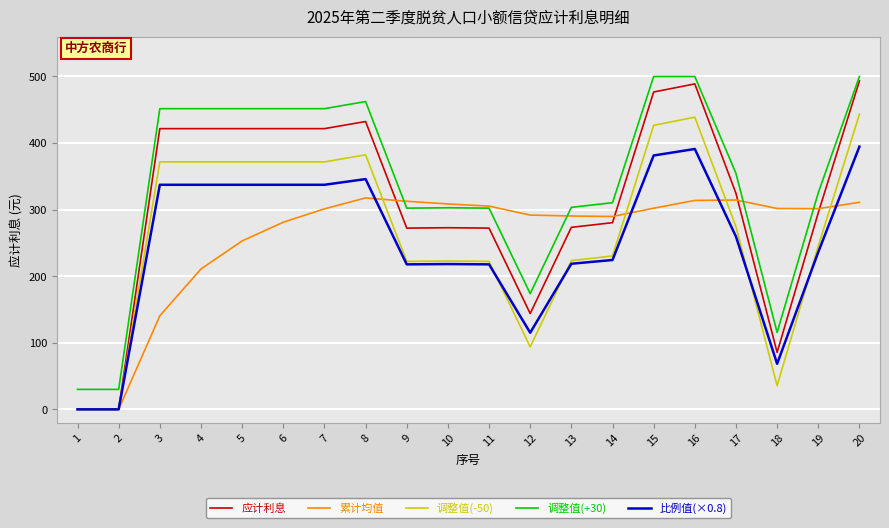

True or false: 调整值(-50) and 调整值(+30) intersect in this chart.

False